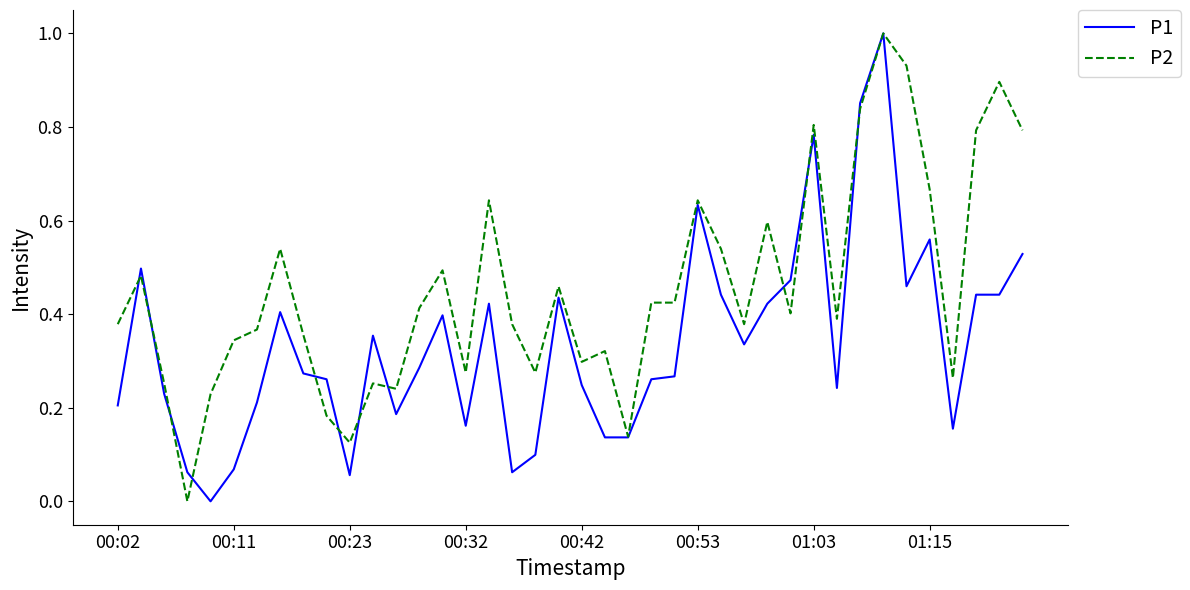

Which series has the largest total across all categories?

P2